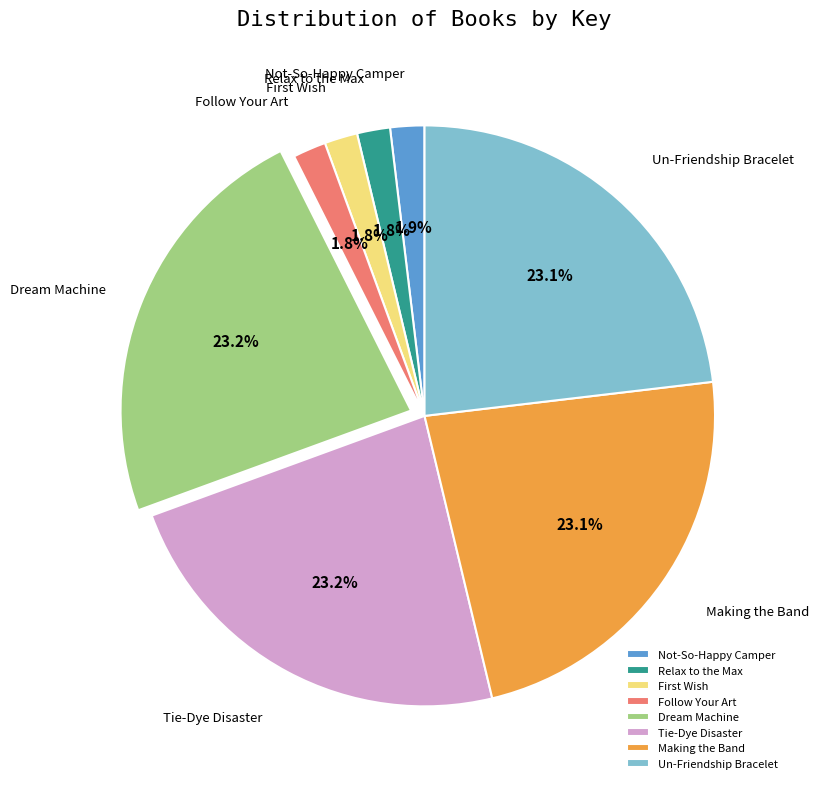

What percentage is NOT represented by Relax to the Max?

98.2%